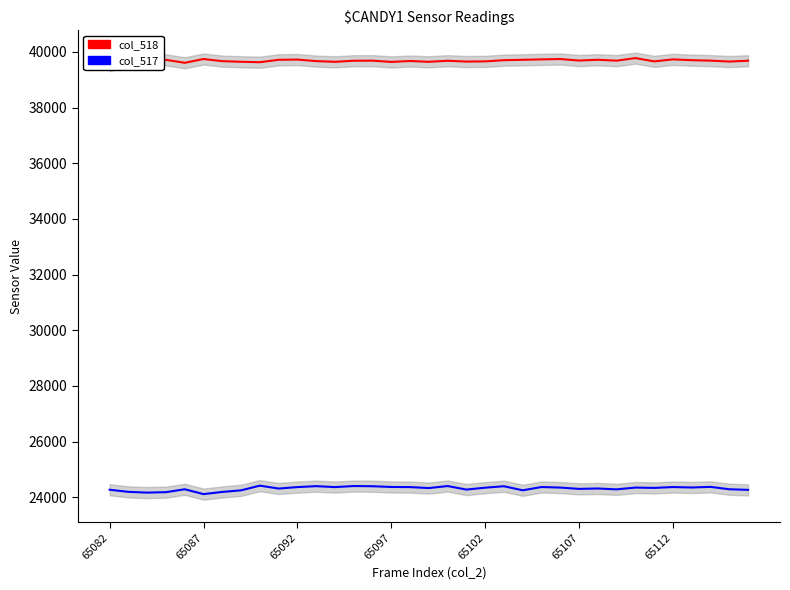

Count the number of categories in the chart.

35